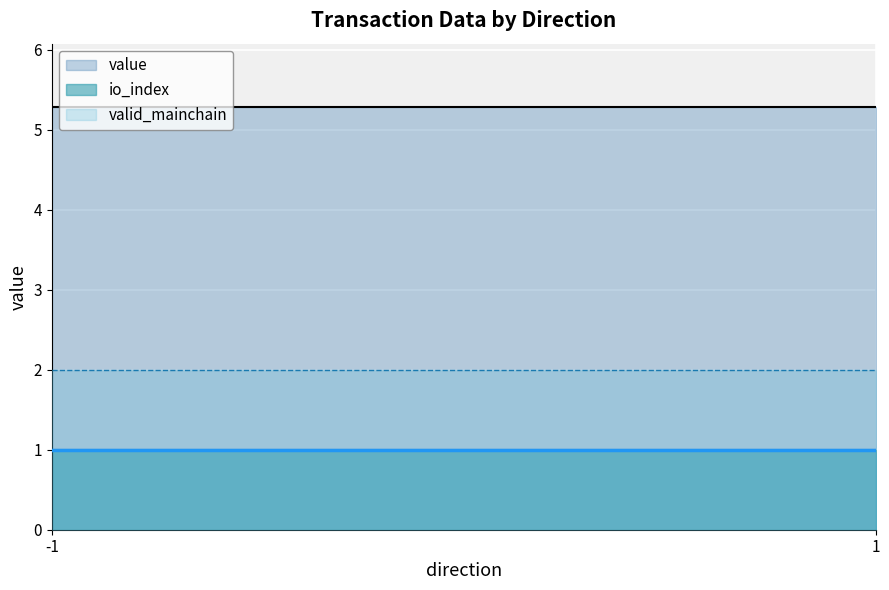

List the series in order of their overall mean, highest first.

value, valid_mainchain, io_index